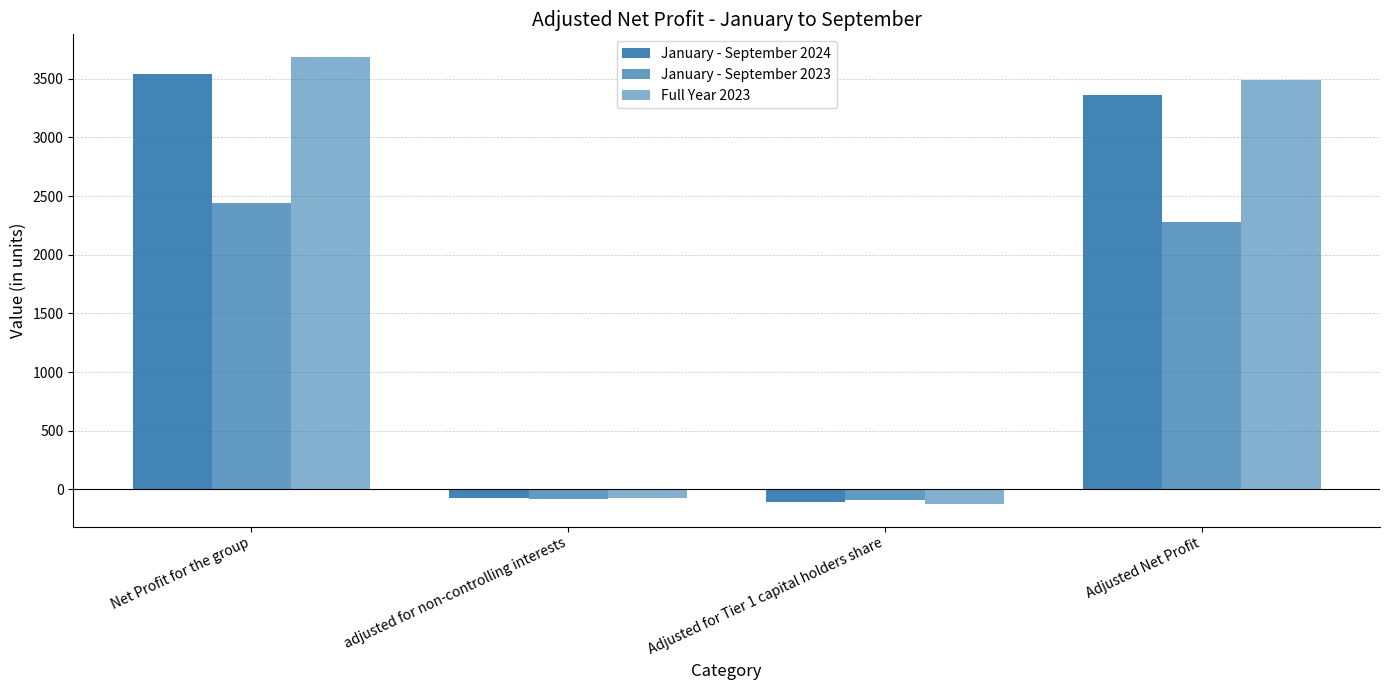

At how many categories does at least one series exceed 1636?

2